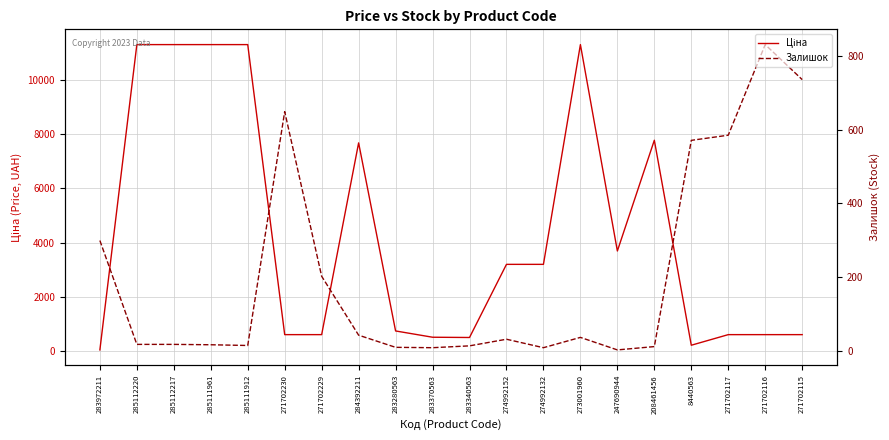

Rank the series by their average value, from highest to lowest.

Ціна, Залишок